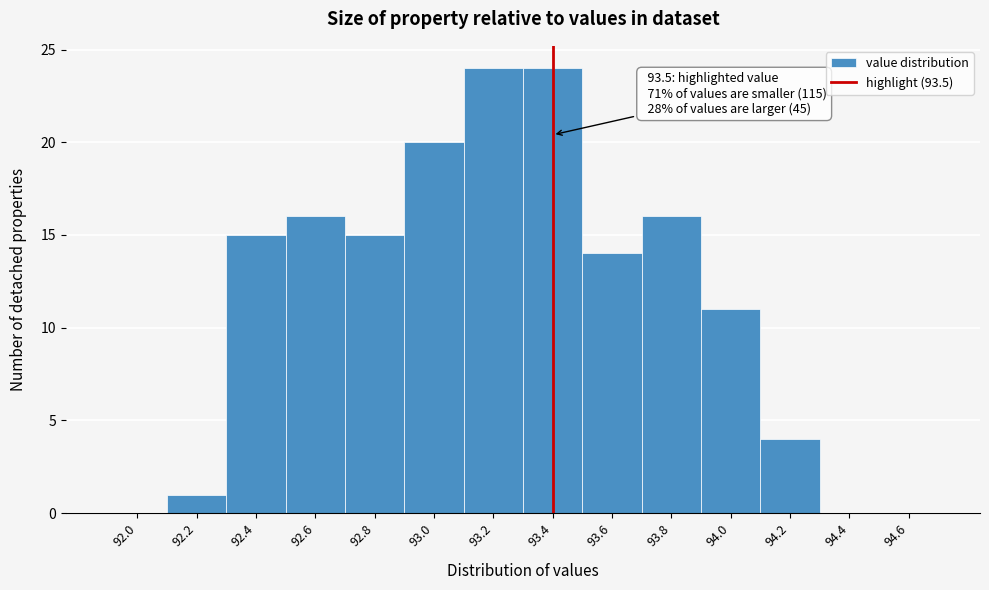

Reading left to right, transcribe all the data shown in this chart.

92.0=0	92.2=1	92.4=15	92.6=16	92.8=15	93.0=20	93.2=24	93.4=24	93.6=14	93.8=16	94.0=11	94.2=4	94.4=0	94.6=0